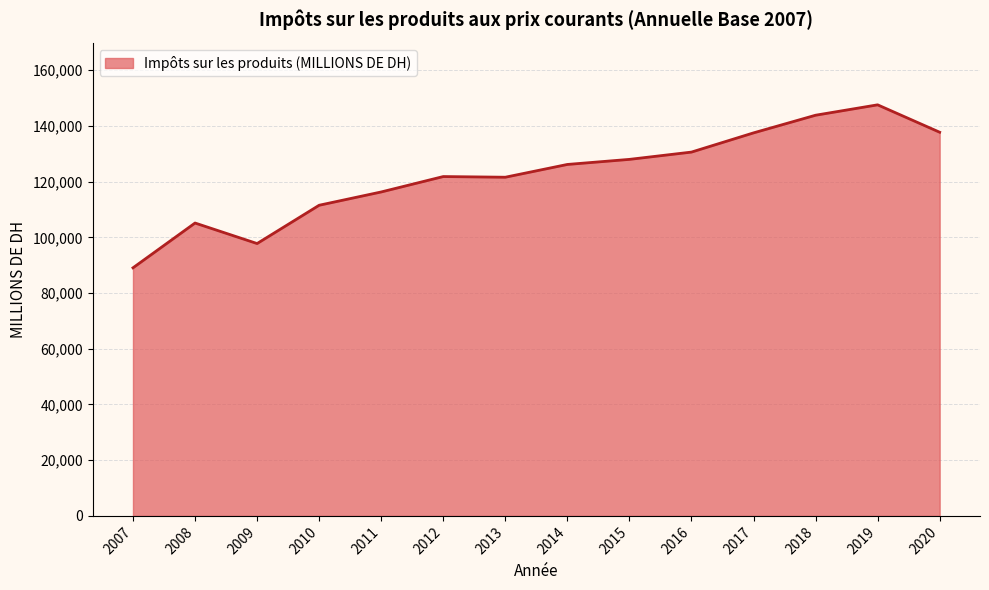

What is the maximum value shown in the chart?

147559